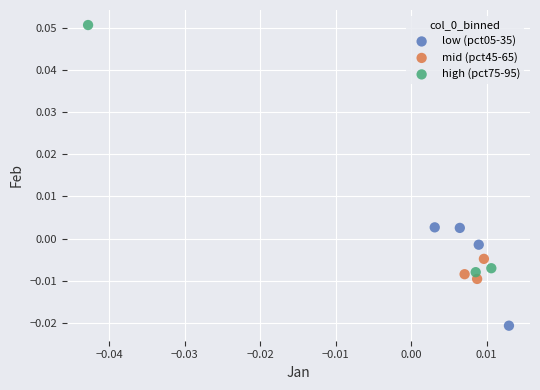

What are all the series names shown in the legend?

low (pct05-35), mid (pct45-65), high (pct75-95)